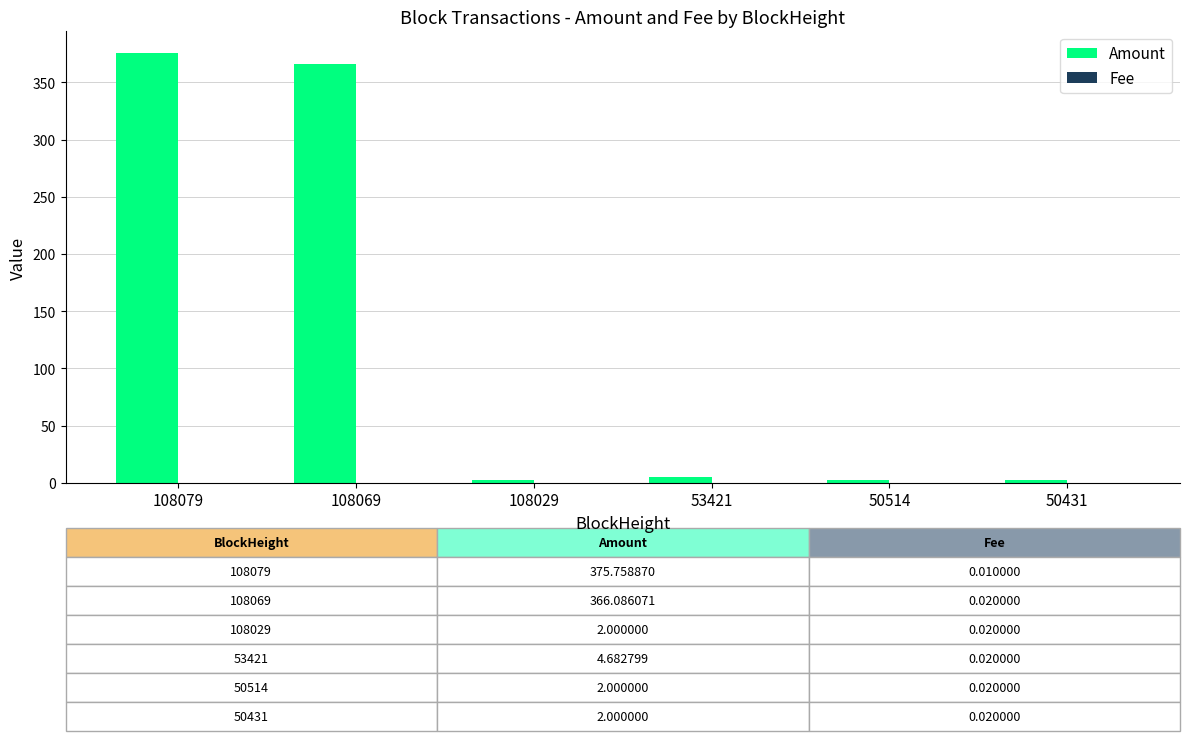

The Amount series shows 366.1 at 108069. True or false?

True